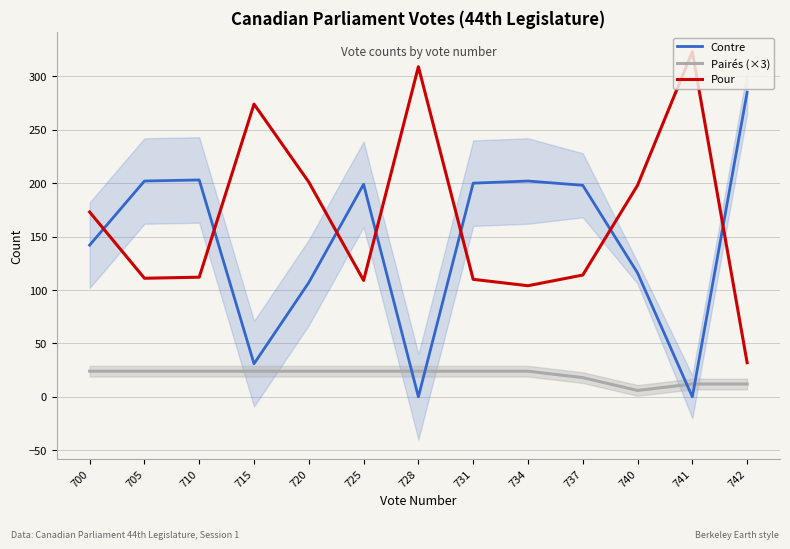

Rank the categories by Pairés (×3) value from highest to lowest.

700, 705, 710, 715, 720, 725, 728, 731, 734, 737, 741, 742, 740